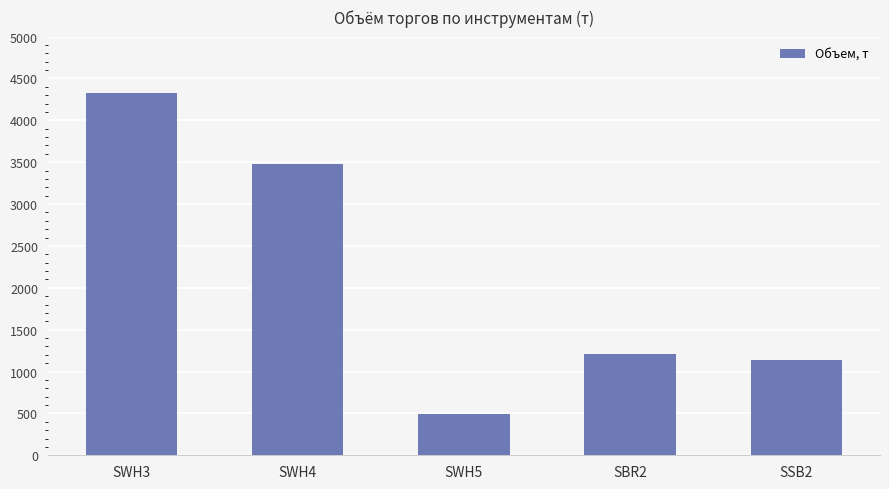

What is the maximum value shown in the chart?

4328.0